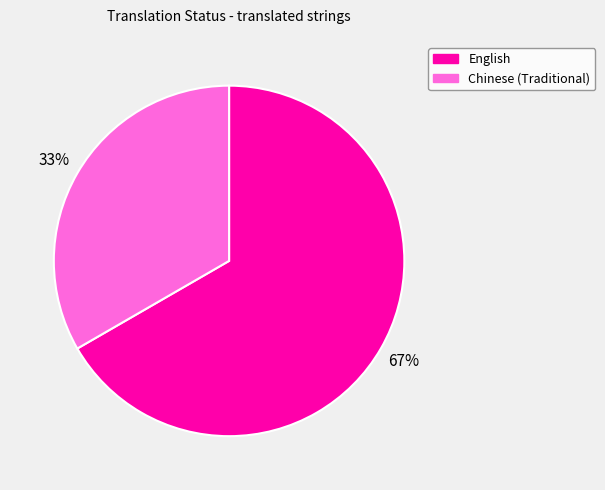

To the nearest percent, what is the combined percentage of English and Chinese (Traditional)?

100%